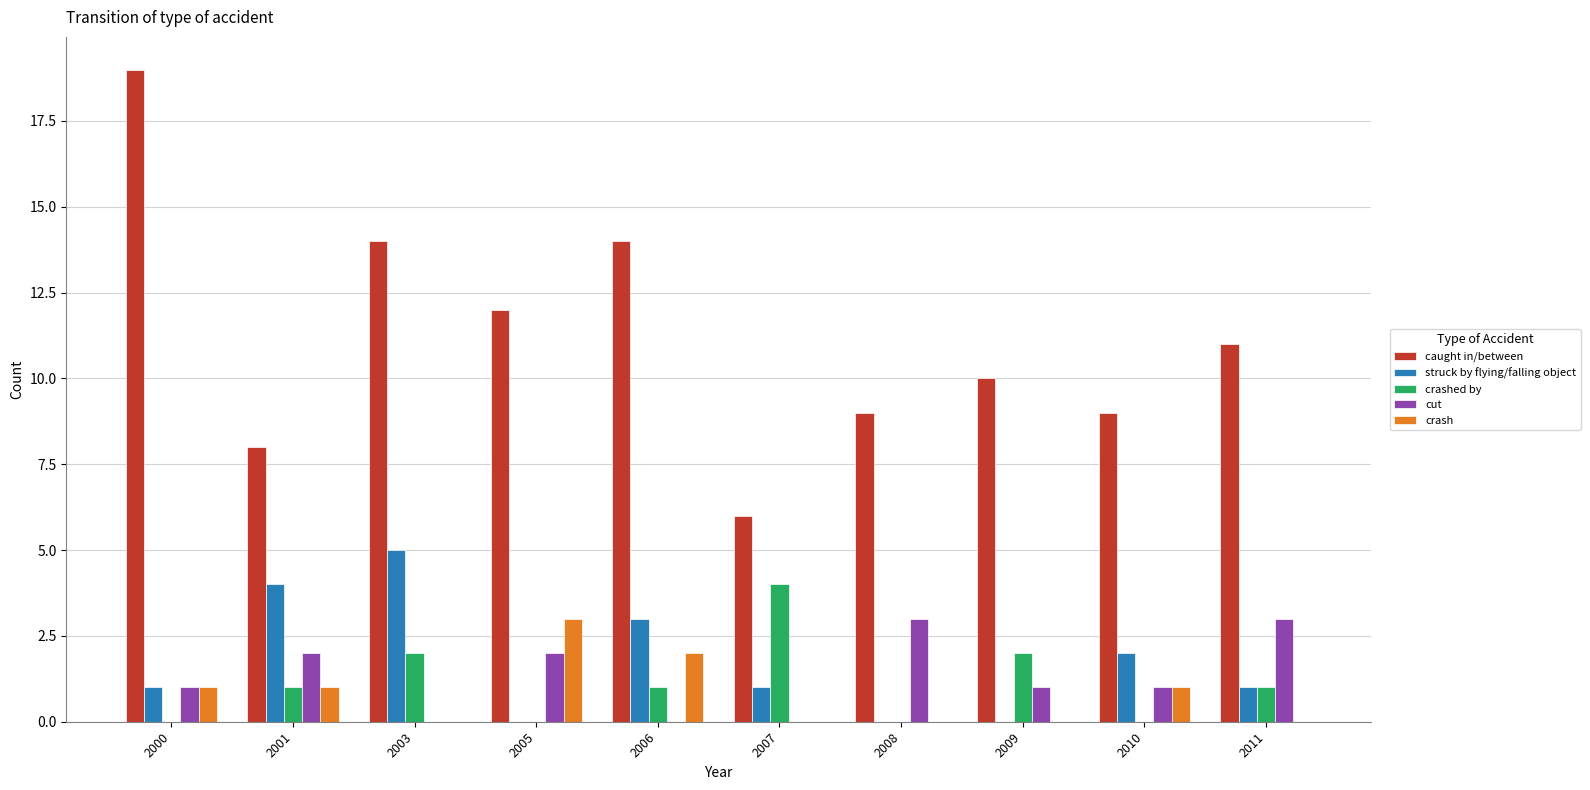

Between 2003 and 2011, which series saw the biggest shift?

struck by flying/falling object